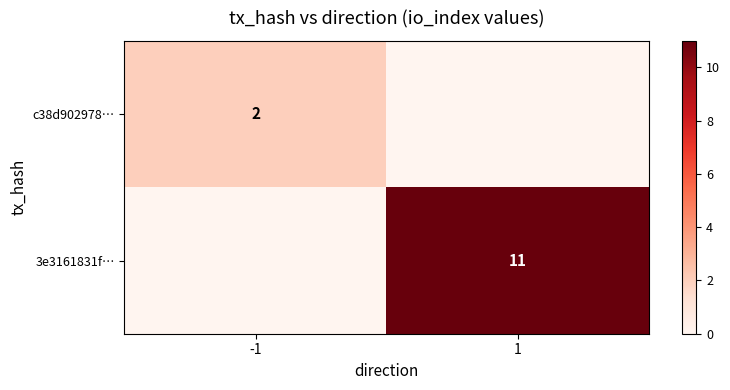

The c38d902978… series shows 3 at -1. True or false?

False